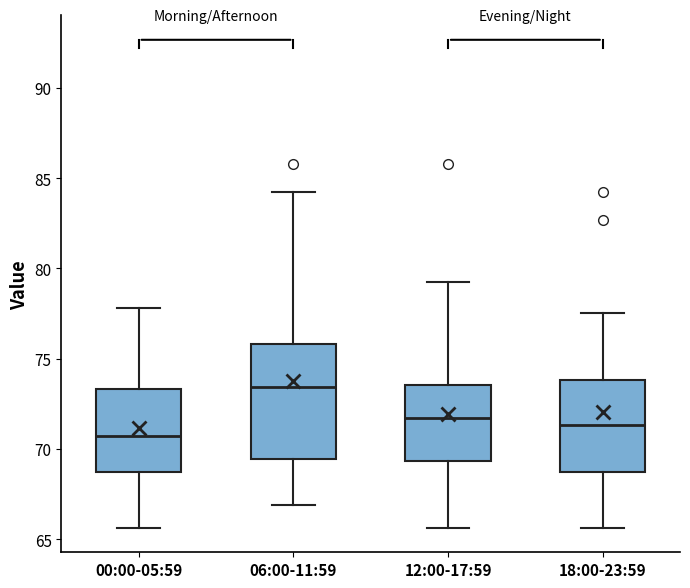

Where is the upper edge of the box for 06:00-11:59 on the y-axis? The values are not printed on the chart, so give them approximately, as read against the axis.

76.0